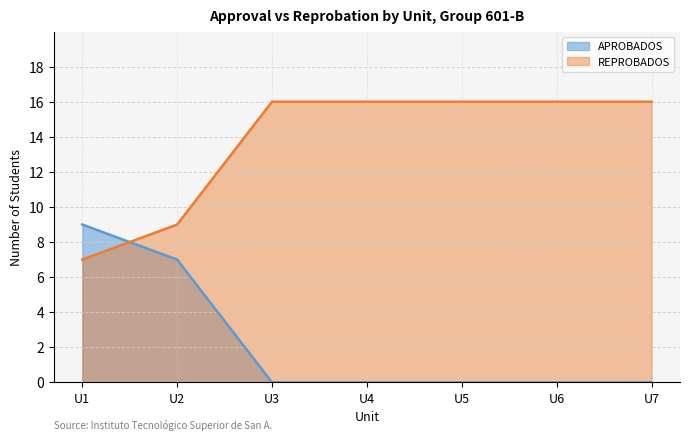

Which series changed the most between U3 and U5?

APROBADOS